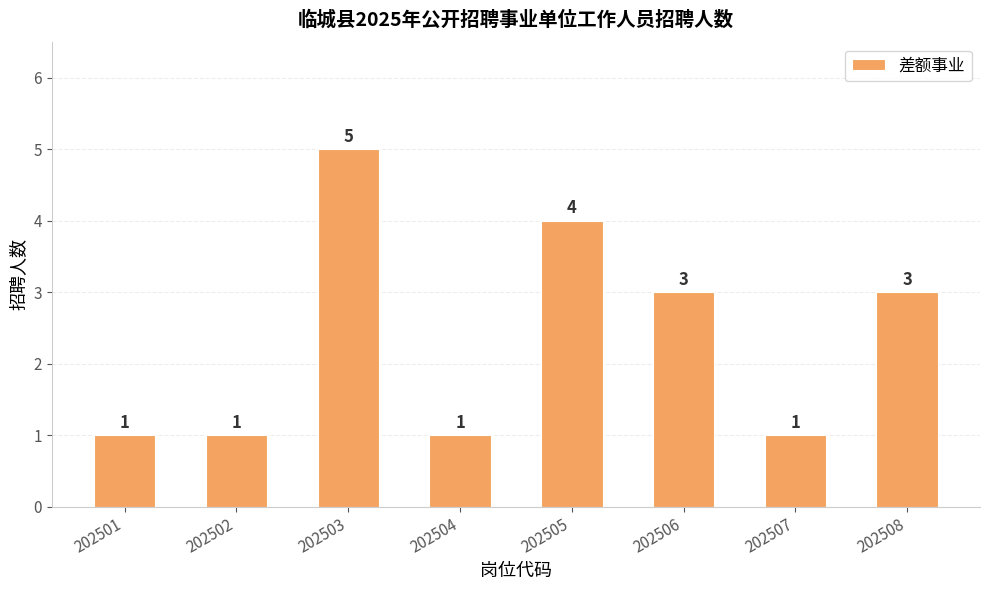

What is the sum of all values?

19